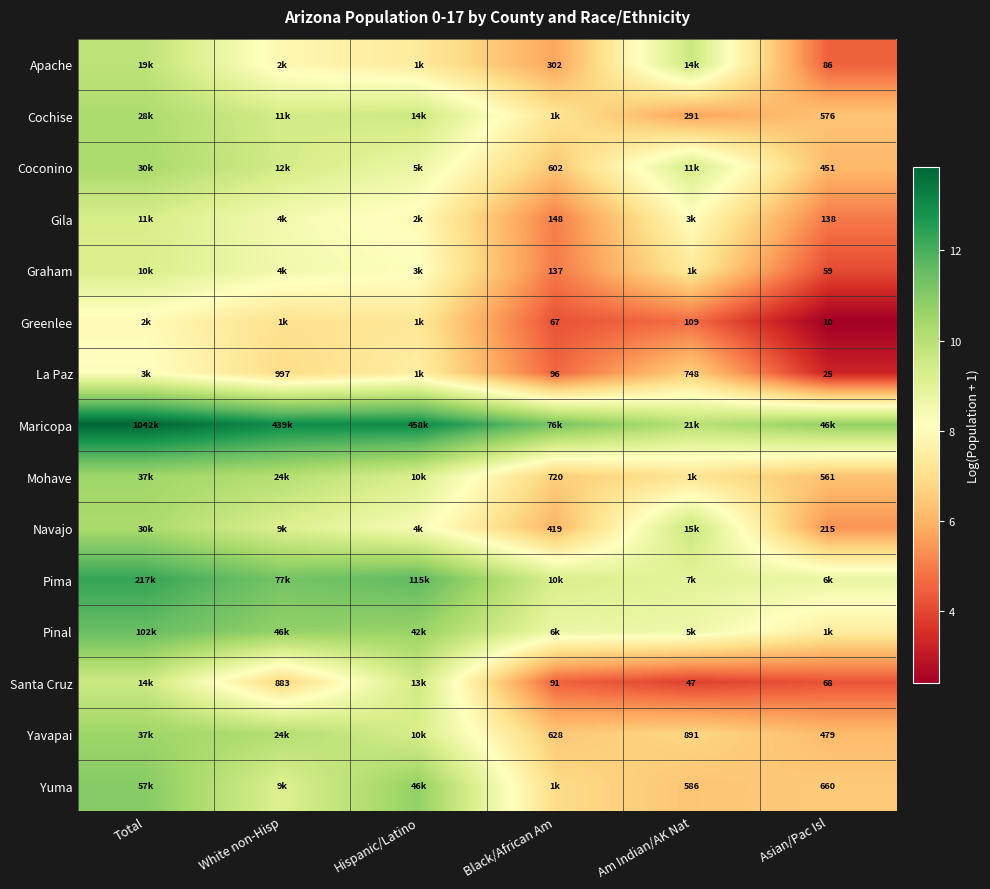

Is the value of Santa Cruz at Asian/Pac Isl greater than the value of Apache at Black/African Am?

No